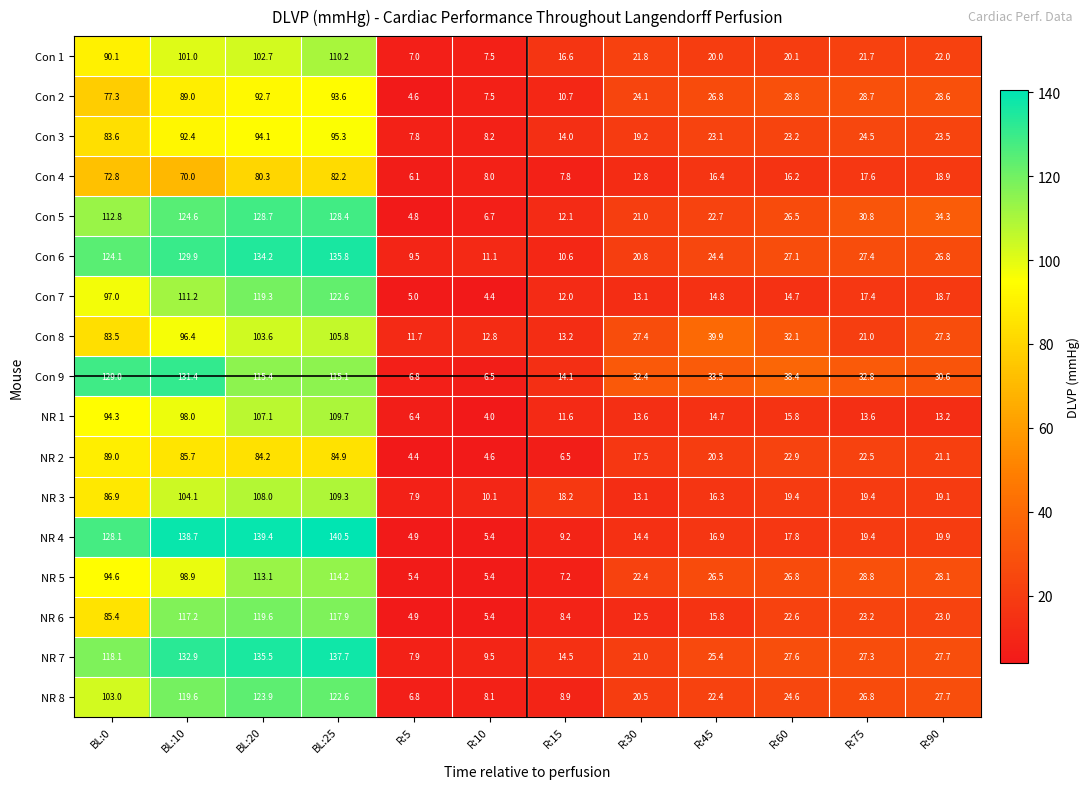

Count the number of categories in the chart.

12